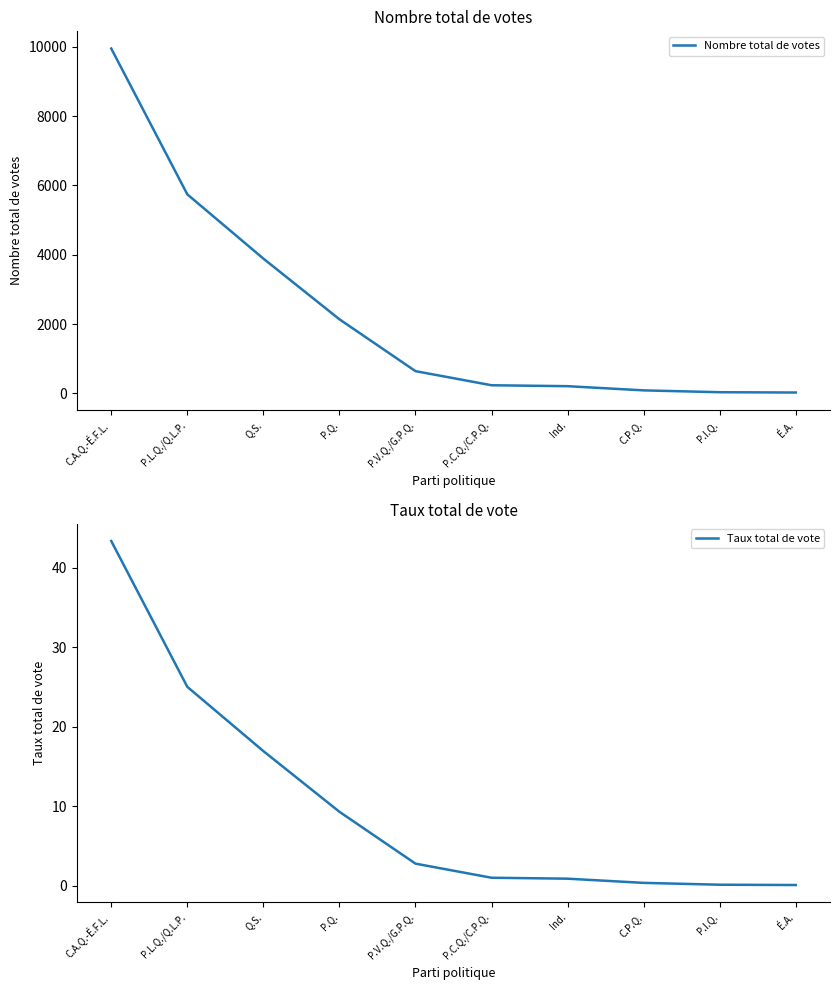

True or false: Nombre total de votes and Taux total de vote intersect in this chart.

False